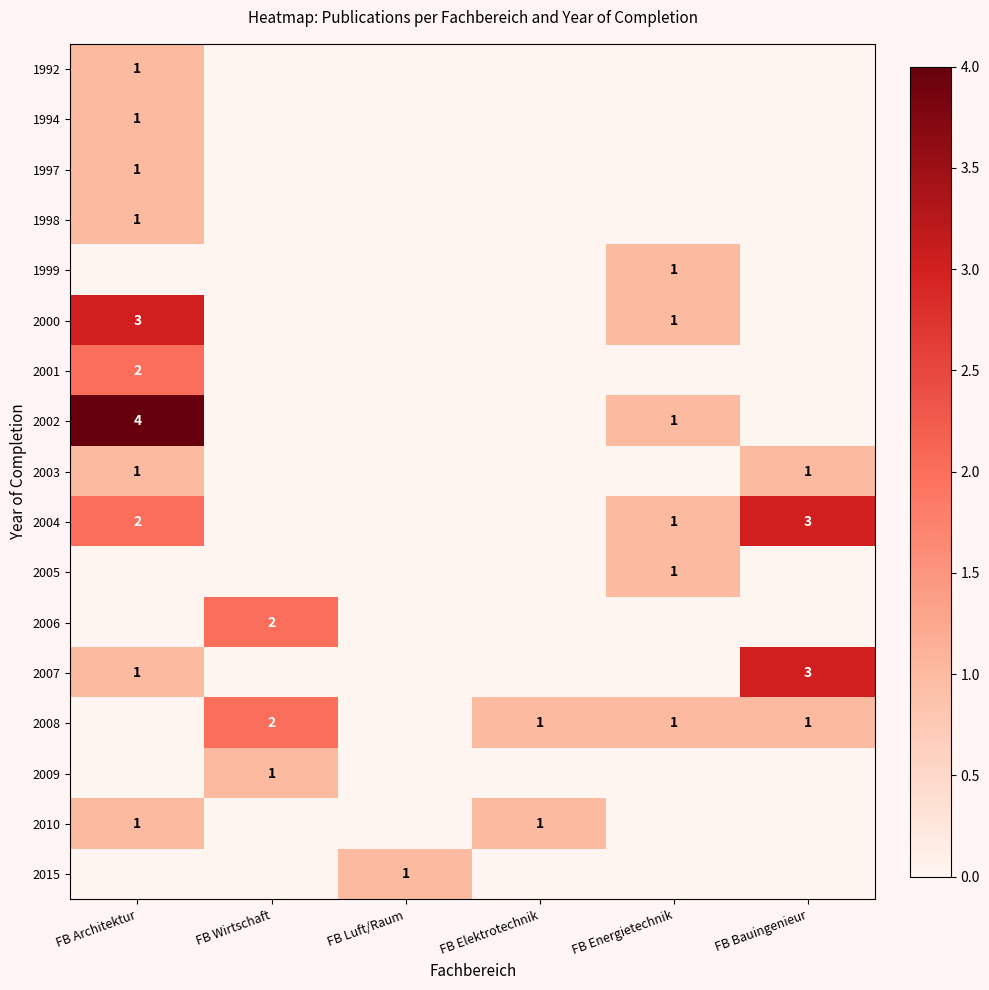

The value of 2008 at FB Wirtschaft is 1. True or false?

False